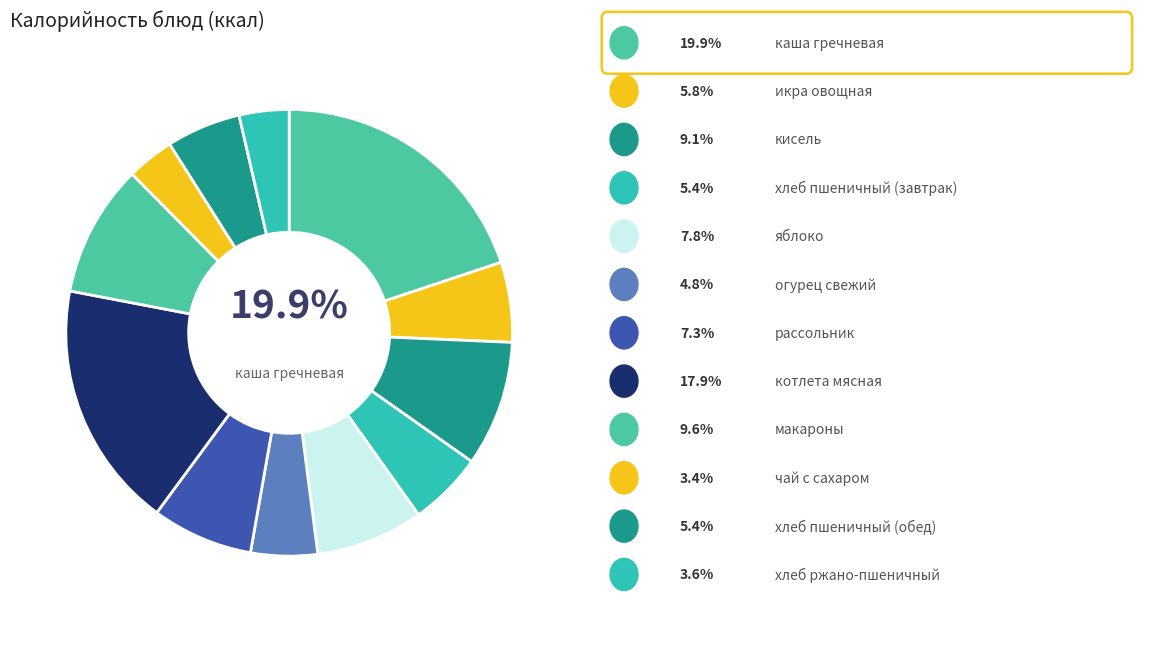

How many slices are in this pie chart?

12